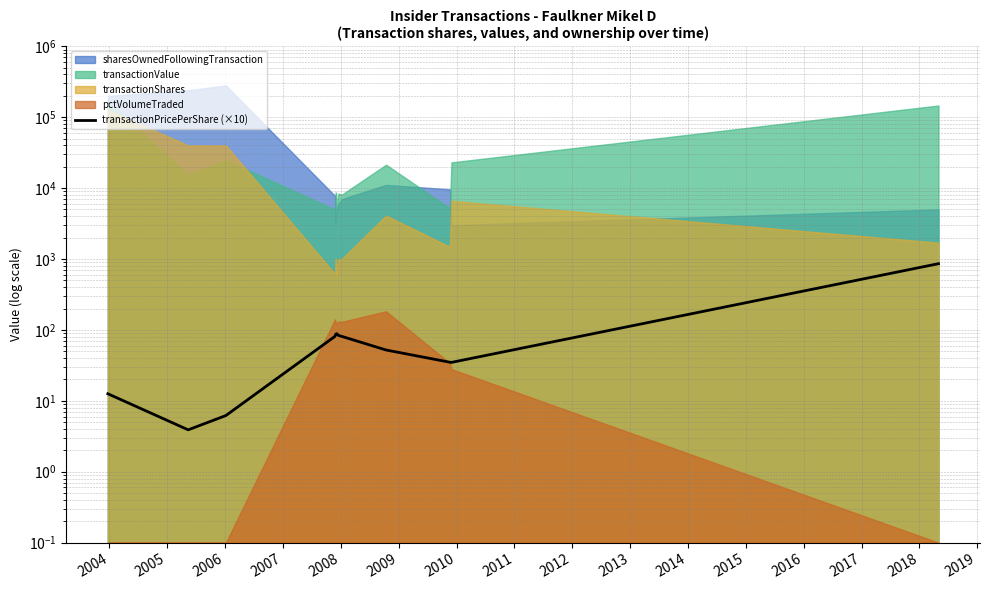

Reading right to left, what are all the values shown in this chart?

858.9	34.8	35.0	52.1	81.0	83.6	88.7	86.5	86.1	81.2	6.2	3.9	12.6